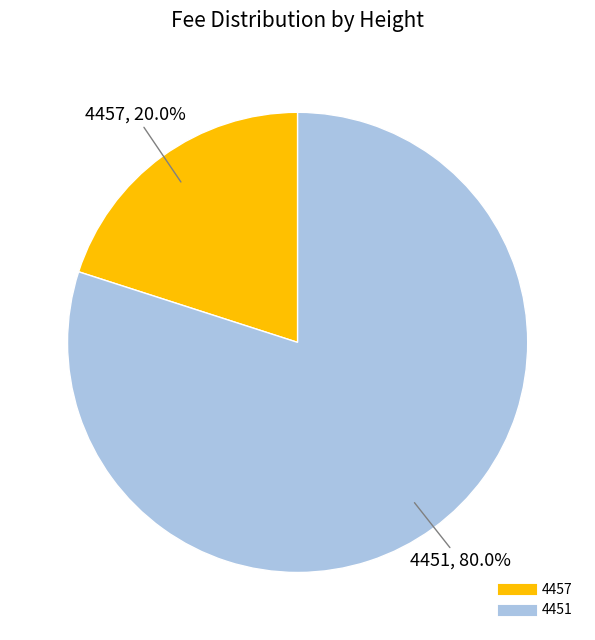

Is the sum of 4457 and 4451 greater than half?

Yes